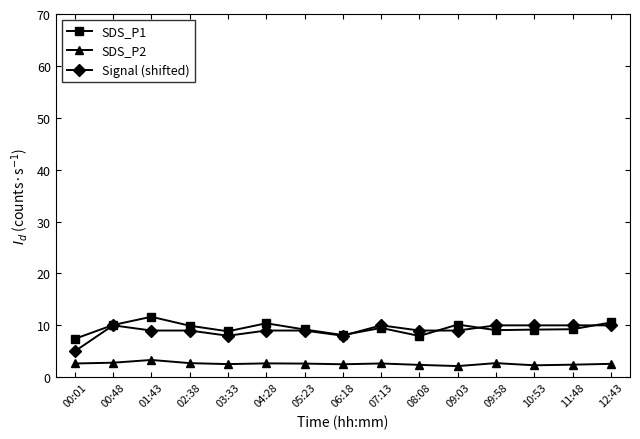

What are all the series names shown in the legend?

SDS_P1, SDS_P2, Signal (shifted)